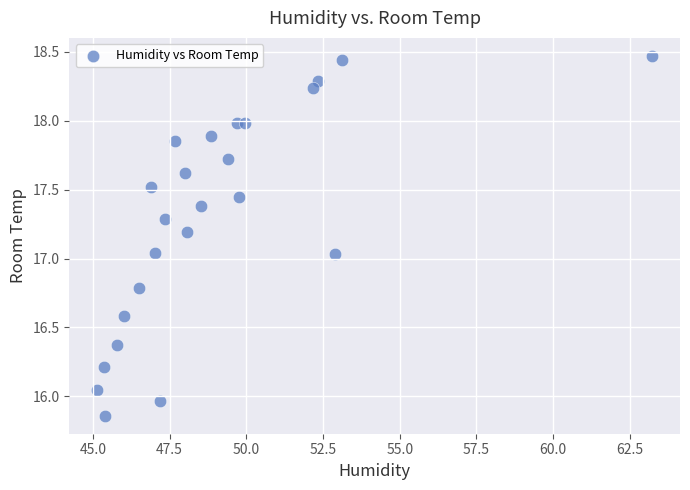

What is the range of Y values (max minus min)?

2.6